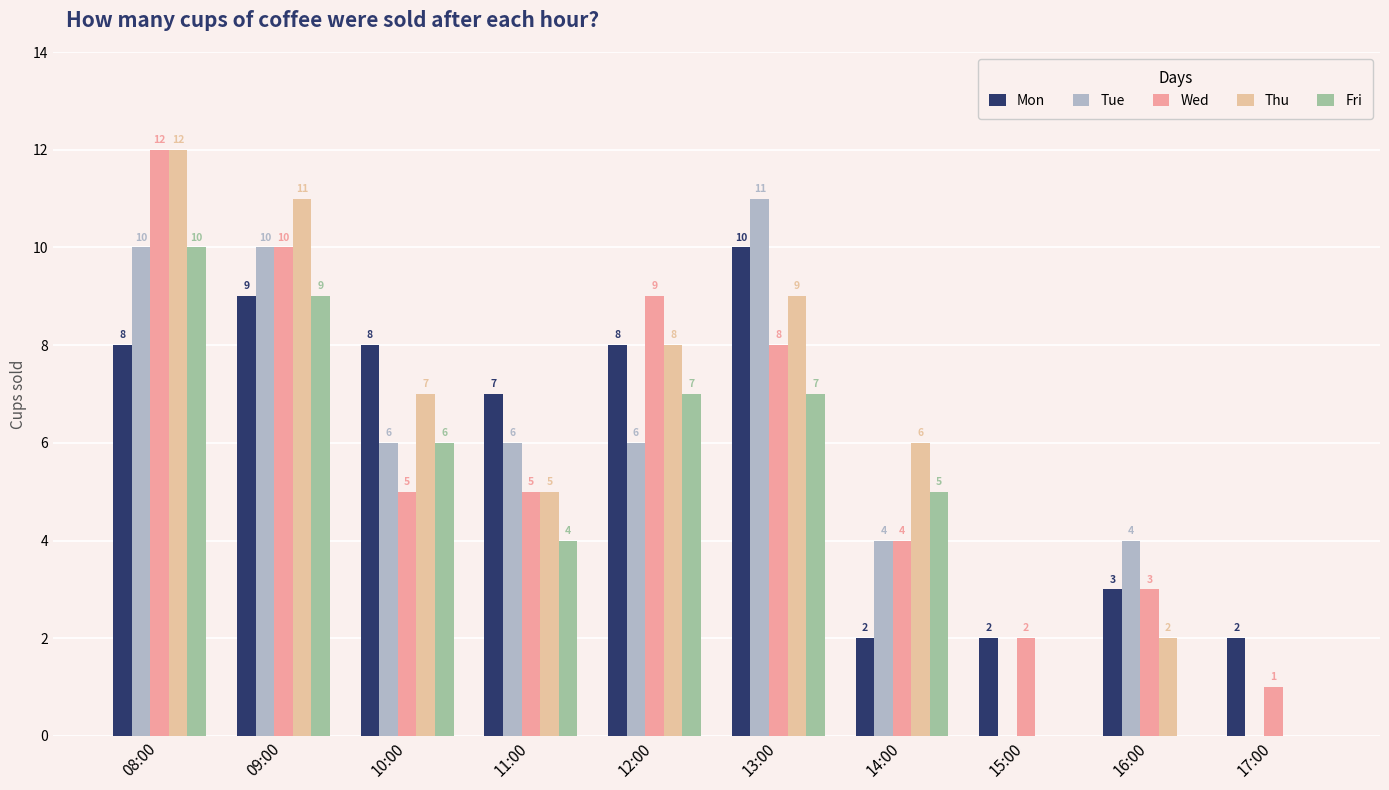

Are the bars horizontal?

No